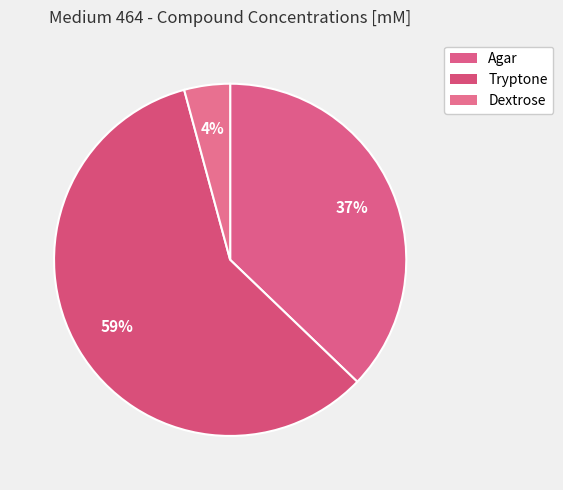

To the nearest percent, what is the combined percentage of Tryptone and Agar?

96%